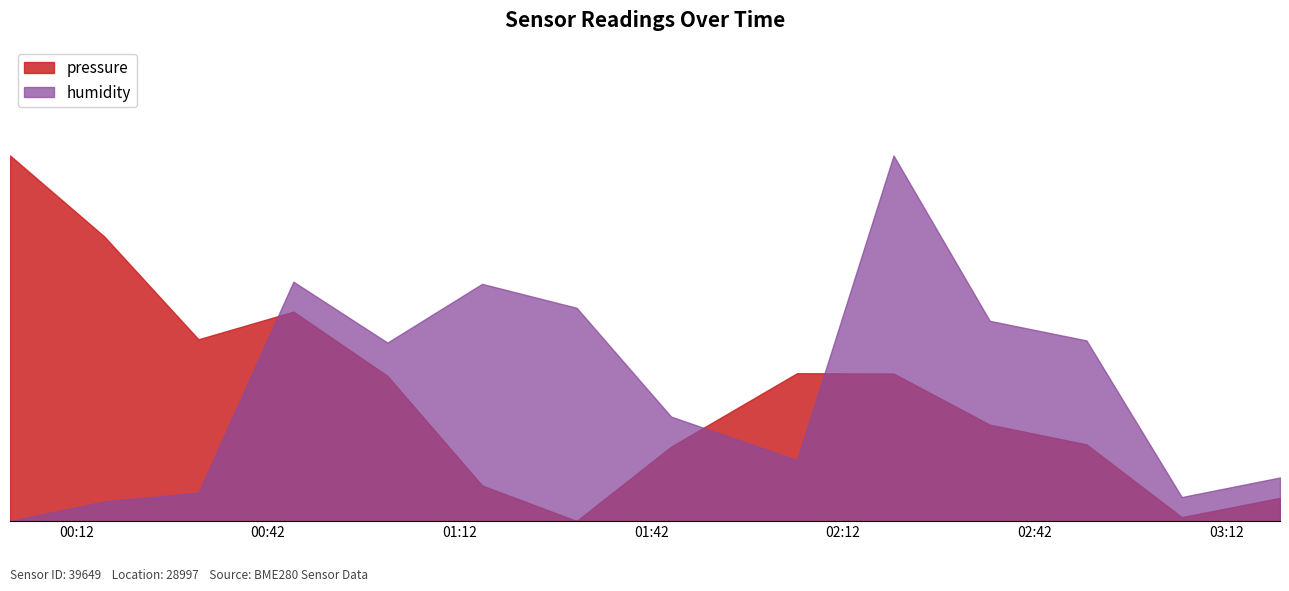

What is the sum of all pressure values?

490.1